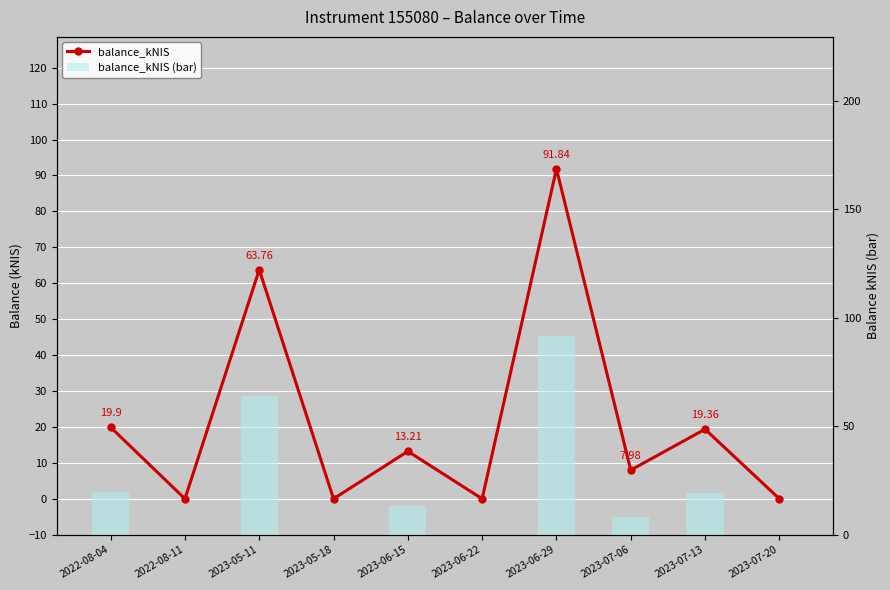

What is the label of the 5th bar from the right?

2023-06-22